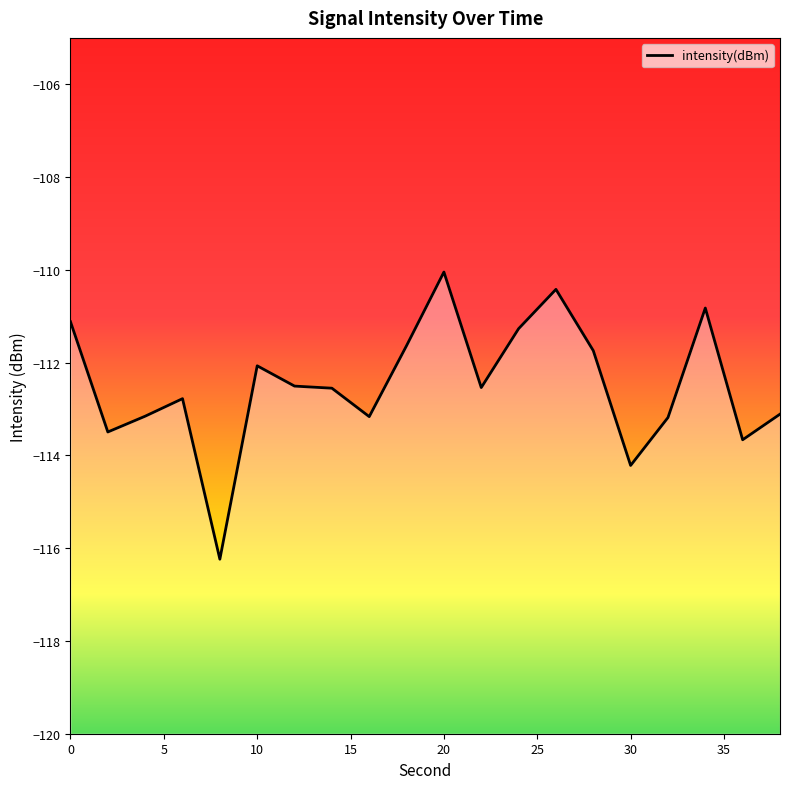

What is the sum of the values at 2 and 16?

-226.7